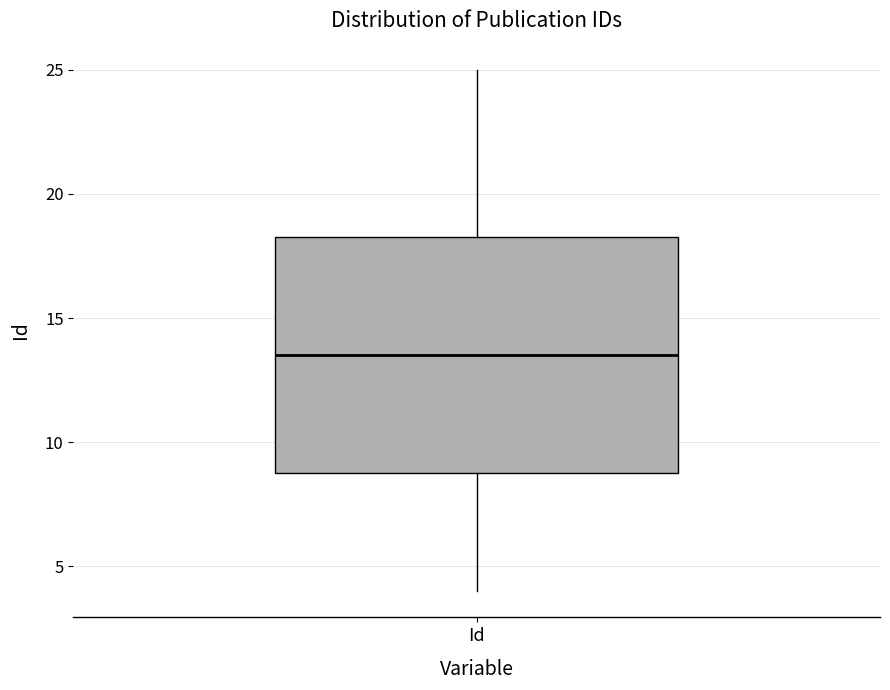

Transcribe this box plot: give where the median line is, the range the box spans, and where the two whiskers end, as read against the y-axis. The values are not printed on the chart, so give them approximately, as read against the axis.

median 13.5, box 9.0 to 18.5, whiskers 4.0 to 25.0